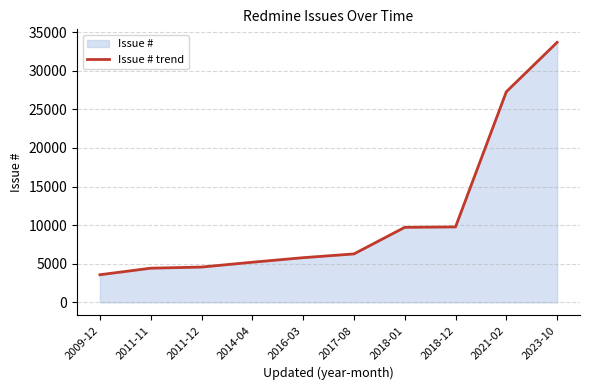

How many categories are shown in the chart?

10